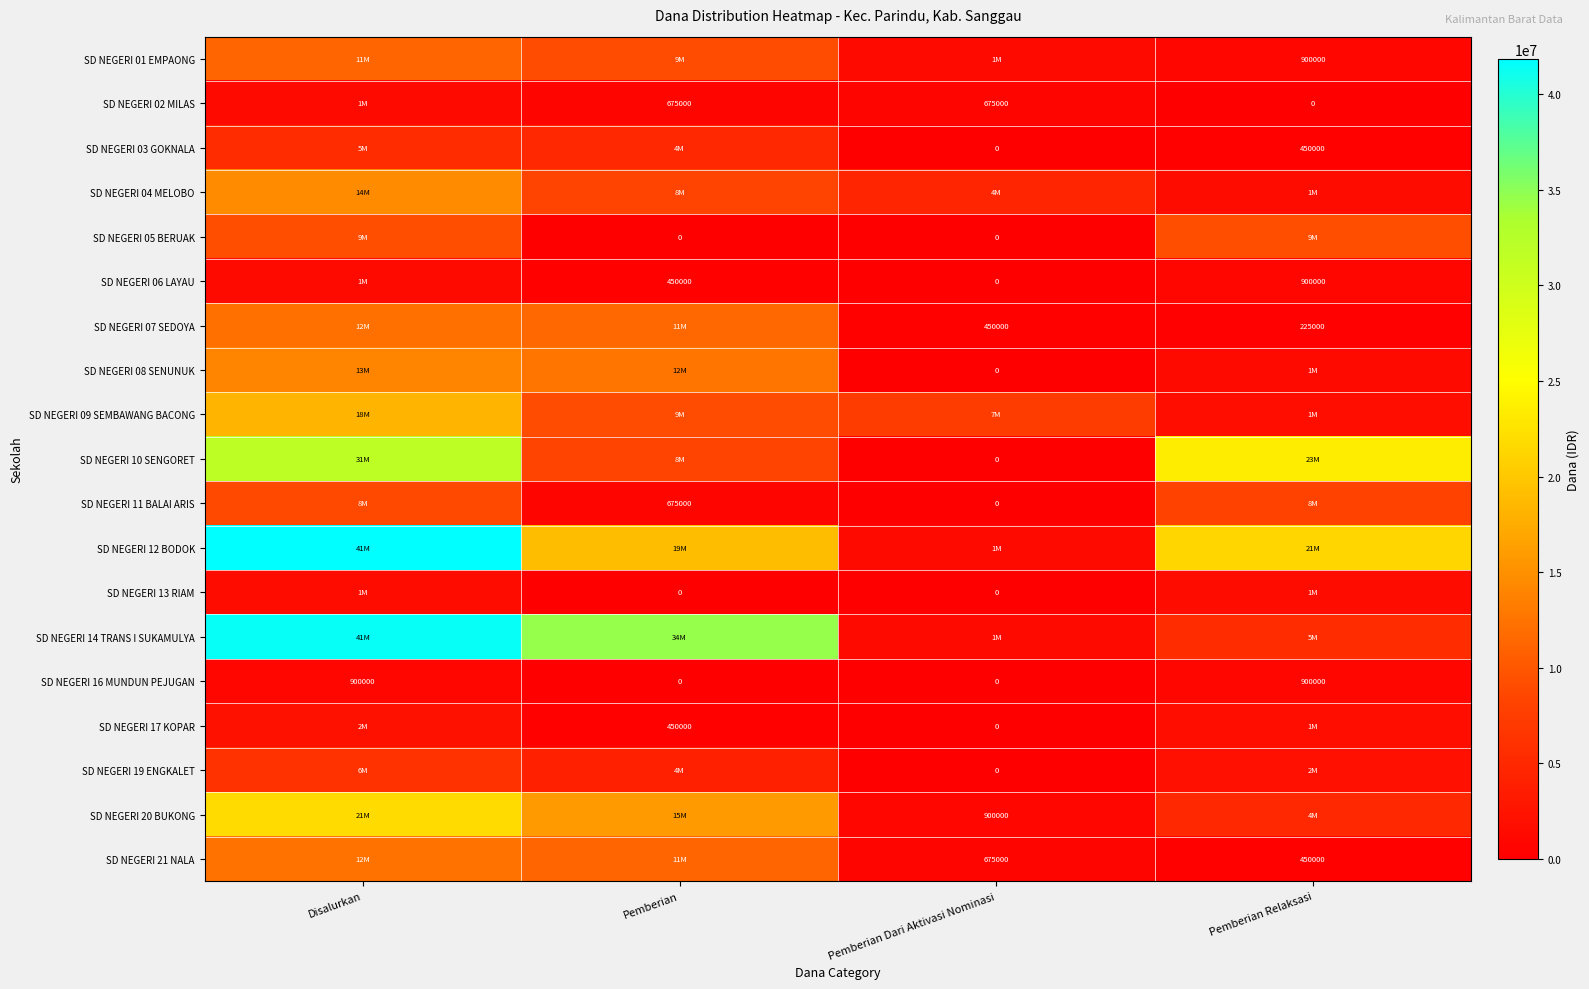

True or false: SD NEGERI 16 MUNDUN PEJUGAN has a value of 0 at Pemberian.

True